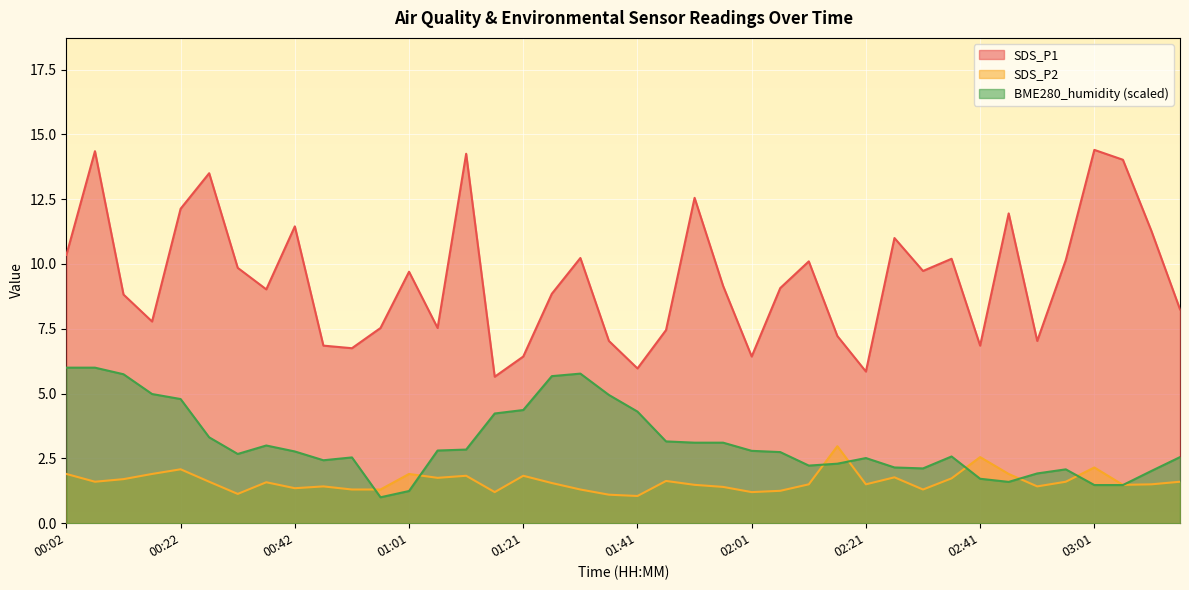

The BME280_humidity series shows 2.1 at 02:56. True or false?

True